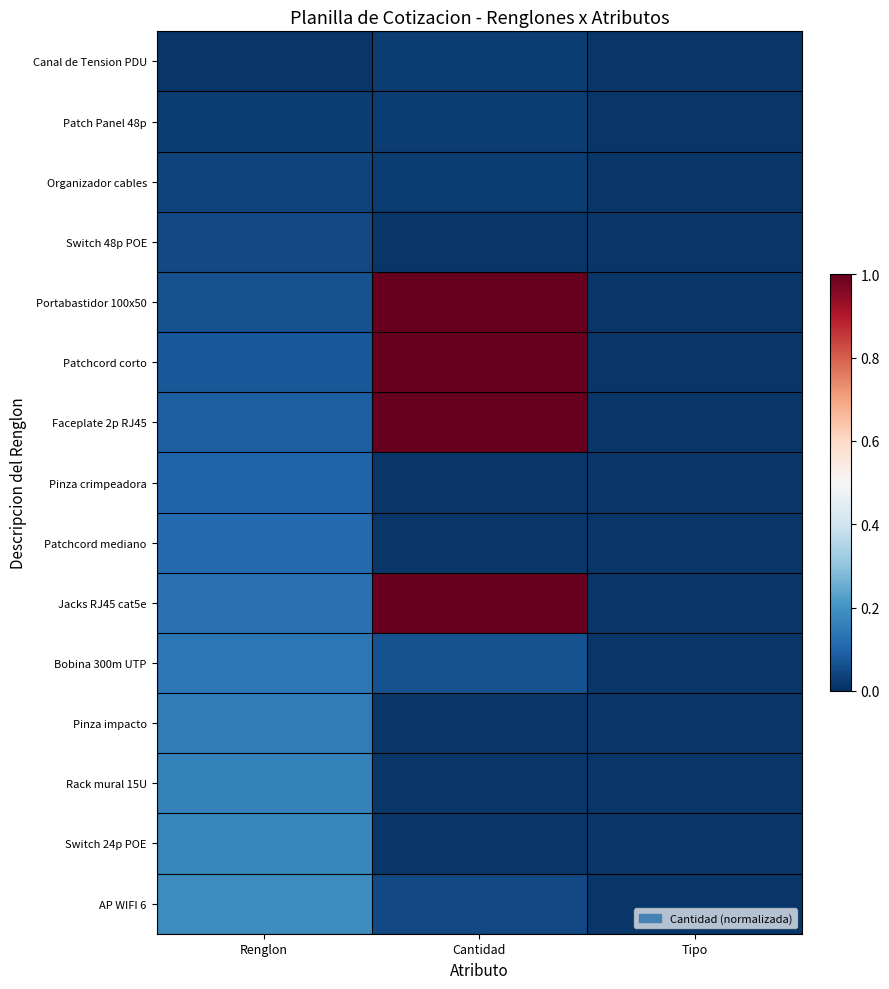

Reading left to right, list all the values displayed in this chart.

Canal de Tension PDU: Renglon=0.0	Cantidad=0.0	Tipo=0.0
Patch Panel 48p: Renglon=0.0	Cantidad=0.0	Tipo=0.0
Organizador cables: Renglon=0.0	Cantidad=0.0	Tipo=0.0
Switch 48p POE: Renglon=0.1	Cantidad=0.0	Tipo=0.0
Portabastidor 100x50: Renglon=0.1	Cantidad=1.0	Tipo=0.0
Patchcord corto: Renglon=0.1	Cantidad=1.0	Tipo=0.0
Faceplate 2p RJ45: Renglon=0.1	Cantidad=1.0	Tipo=0.0
Pinza crimpeadora: Renglon=0.1	Cantidad=0.0	Tipo=0.0
Patchcord mediano: Renglon=0.1	Cantidad=0.0	Tipo=0.0
Jacks RJ45 cat5e: Renglon=0.1	Cantidad=1.0	Tipo=0.0
Bobina 300m UTP: Renglon=0.1	Cantidad=0.1	Tipo=0.0
Pinza impacto: Renglon=0.1	Cantidad=0.0	Tipo=0.0
Rack mural 15U: Renglon=0.2	Cantidad=0.0	Tipo=0.0
Switch 24p POE: Renglon=0.2	Cantidad=0.0	Tipo=0.0
AP WIFI 6: Renglon=0.2	Cantidad=0.1	Tipo=0.0